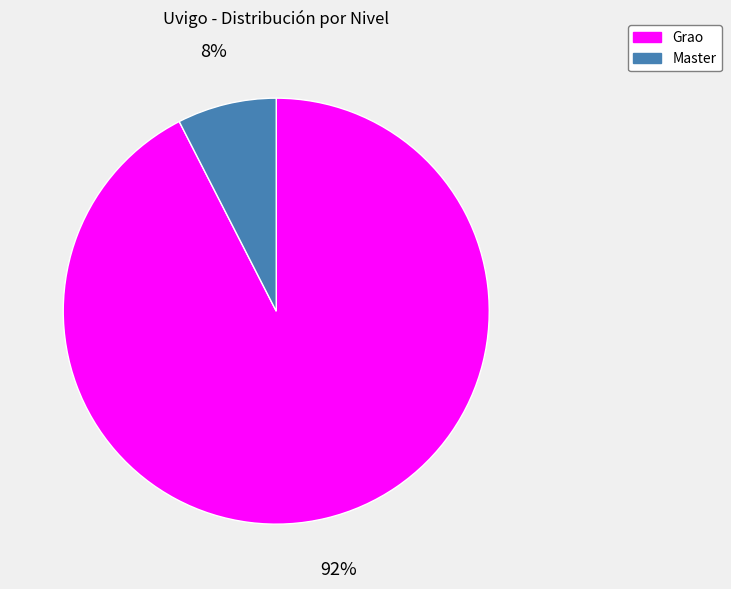

How many slices are in this pie chart?

2